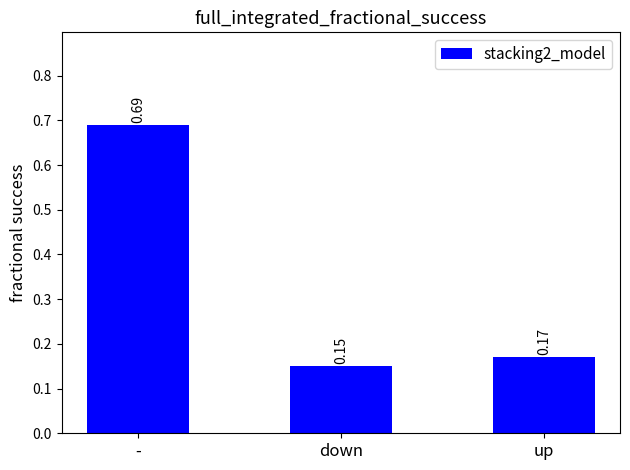

What is the change in value from - to down?

-0.5